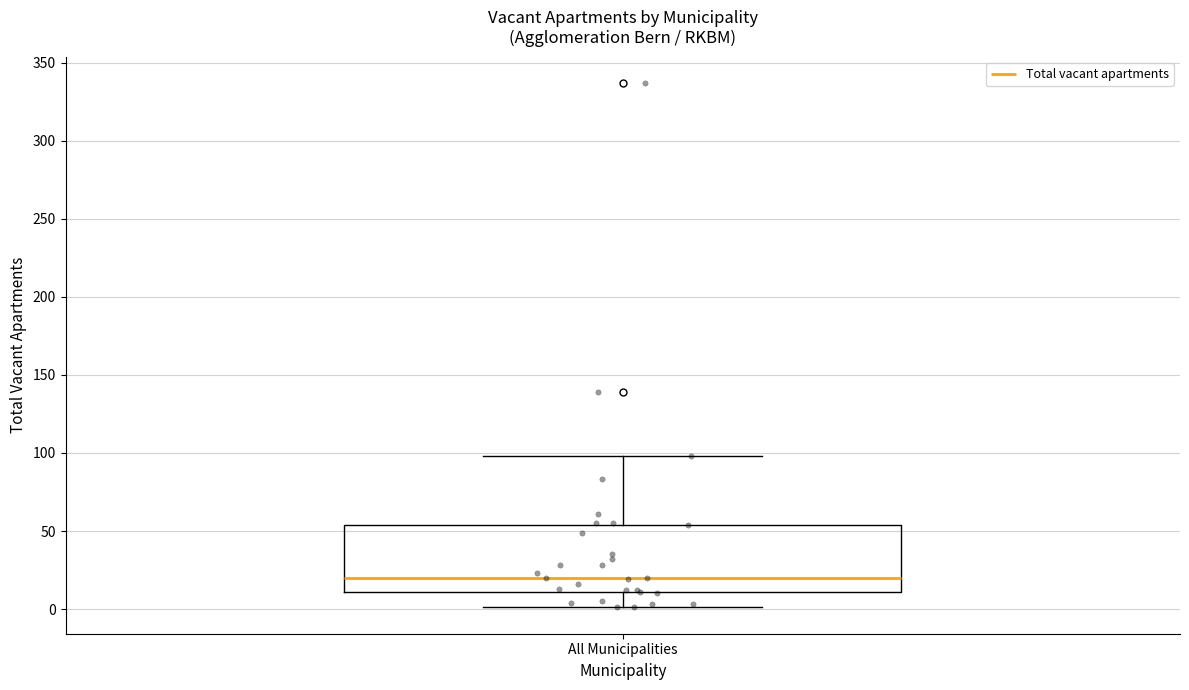

Read this box plot against the y-axis: the position of the median line, the range covered by the box, and the ends of both whiskers. The values are not printed on the chart, so give them approximately, as read against the axis.

median 20, box 10 to 55, whiskers 0 to 100